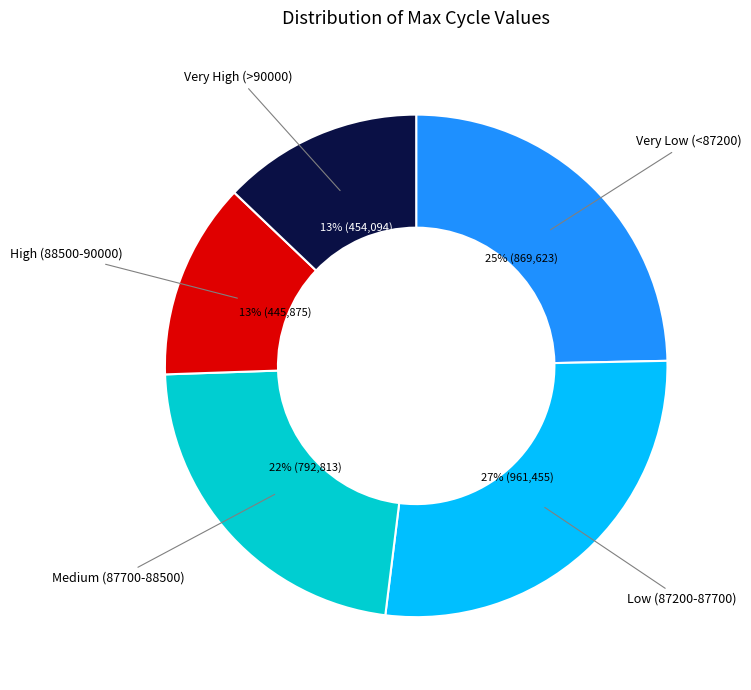

To the nearest percent, what is the average slice percentage?

20%